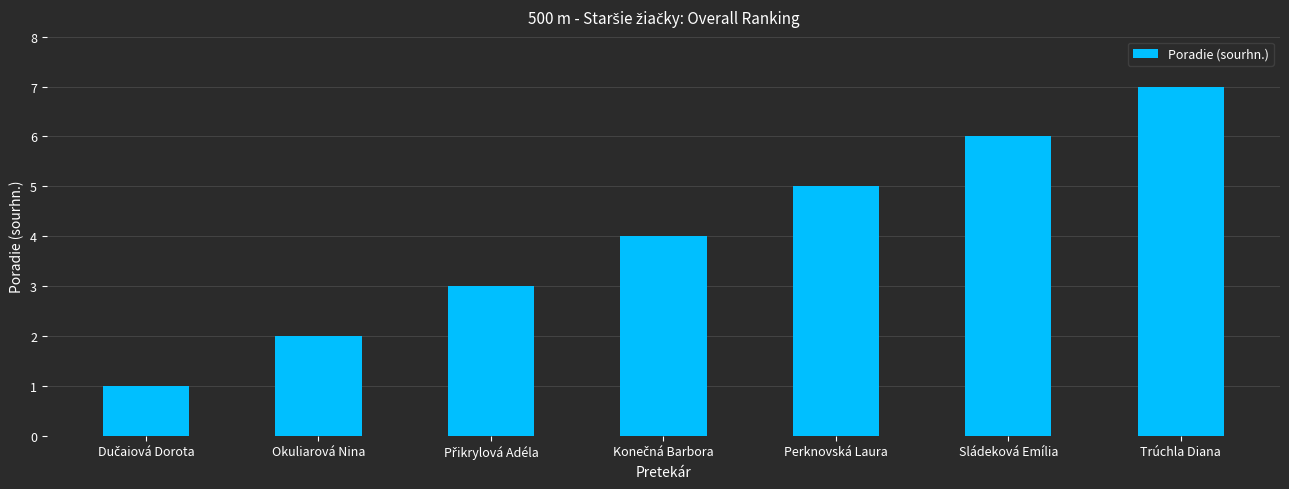

Which label corresponds to the largest value in the chart?

Trúchla Diana